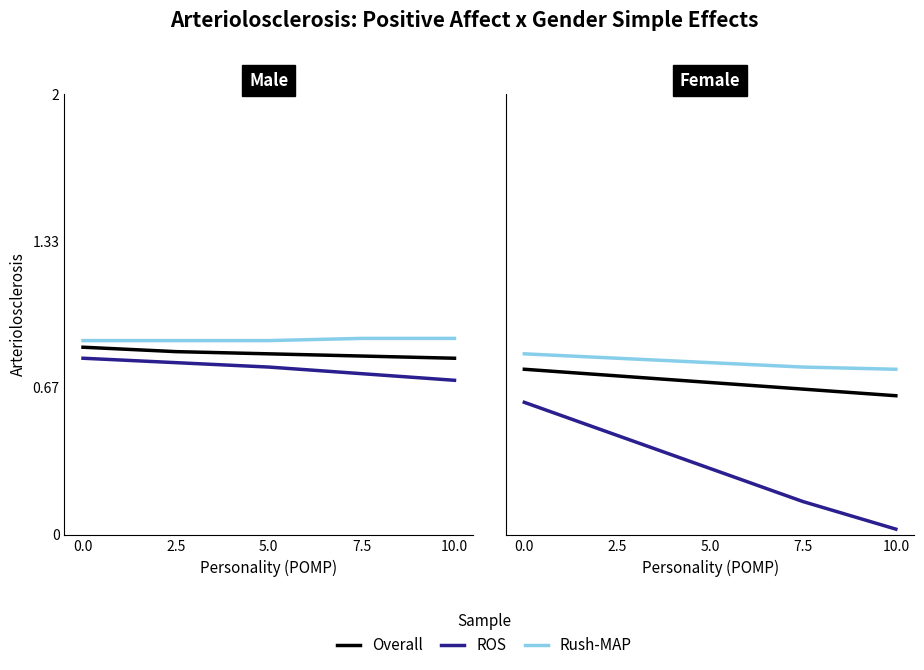

Is it true that ROS equals 0.1 at 7.5?

True